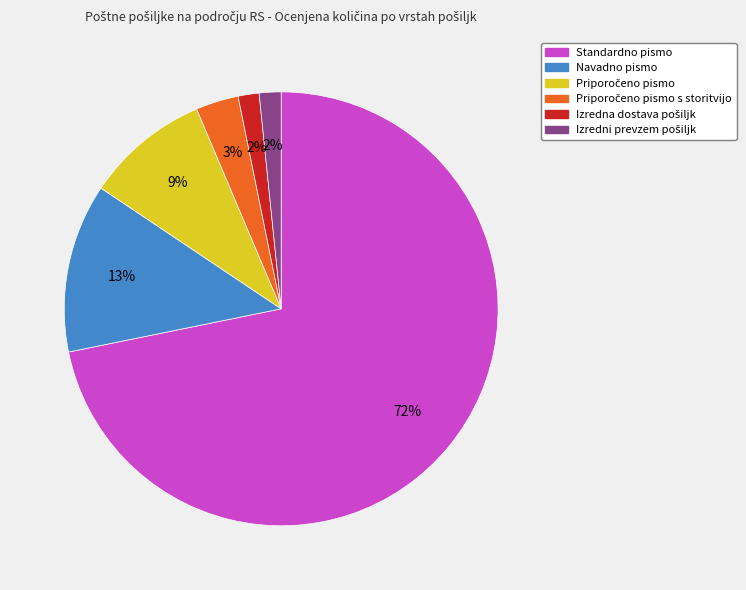

To the nearest percent, what percentage of the pie is Navadno pismo?

13%